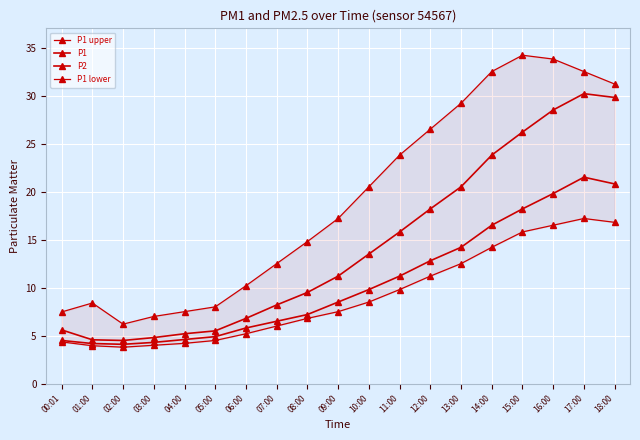

What value does the P1 series have at 12:00?

18.2